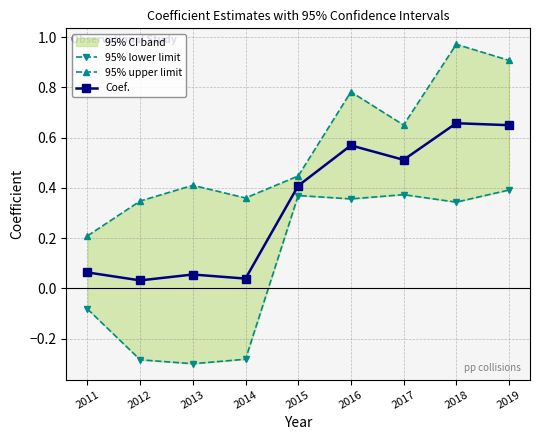

The 95% lower limit series shows 0.2 at 2015. True or false?

False